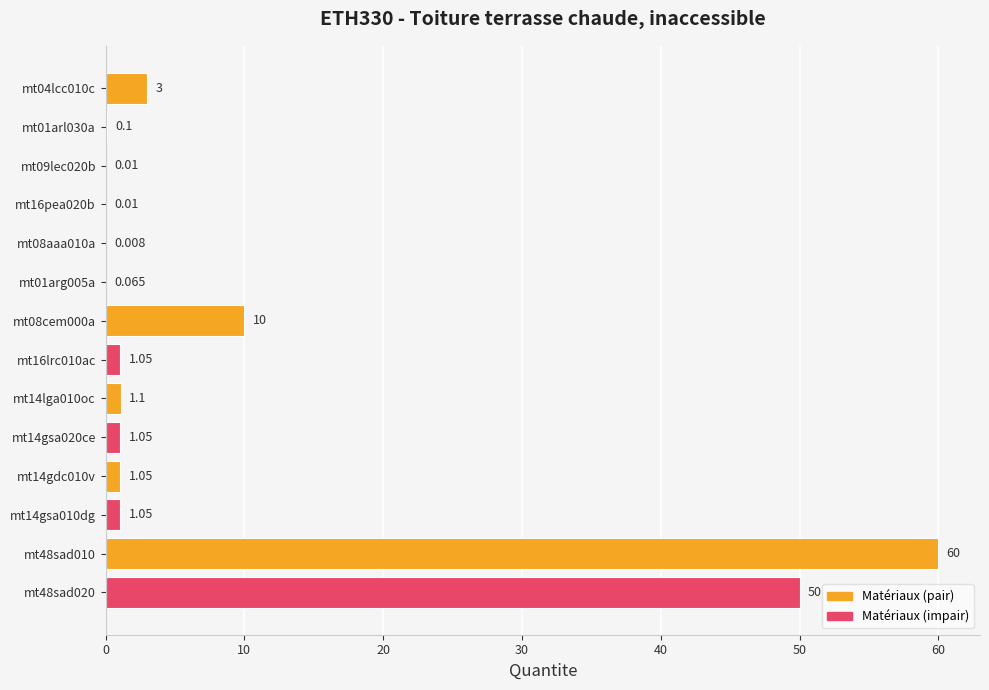

What is the average value?

9.2